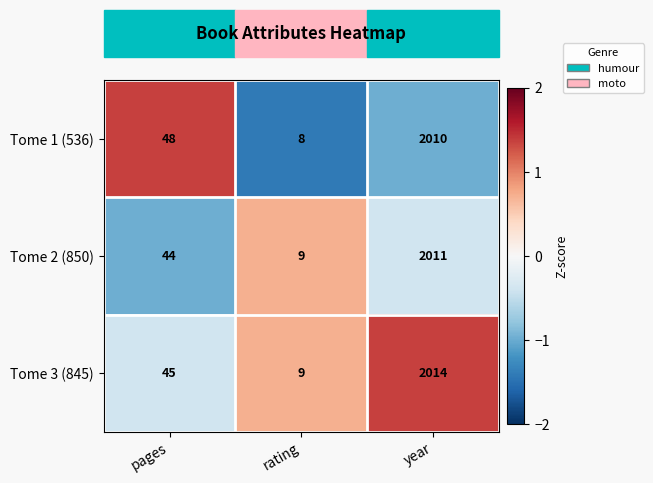

Which series has the largest total across all categories?

Tome 3 (845)